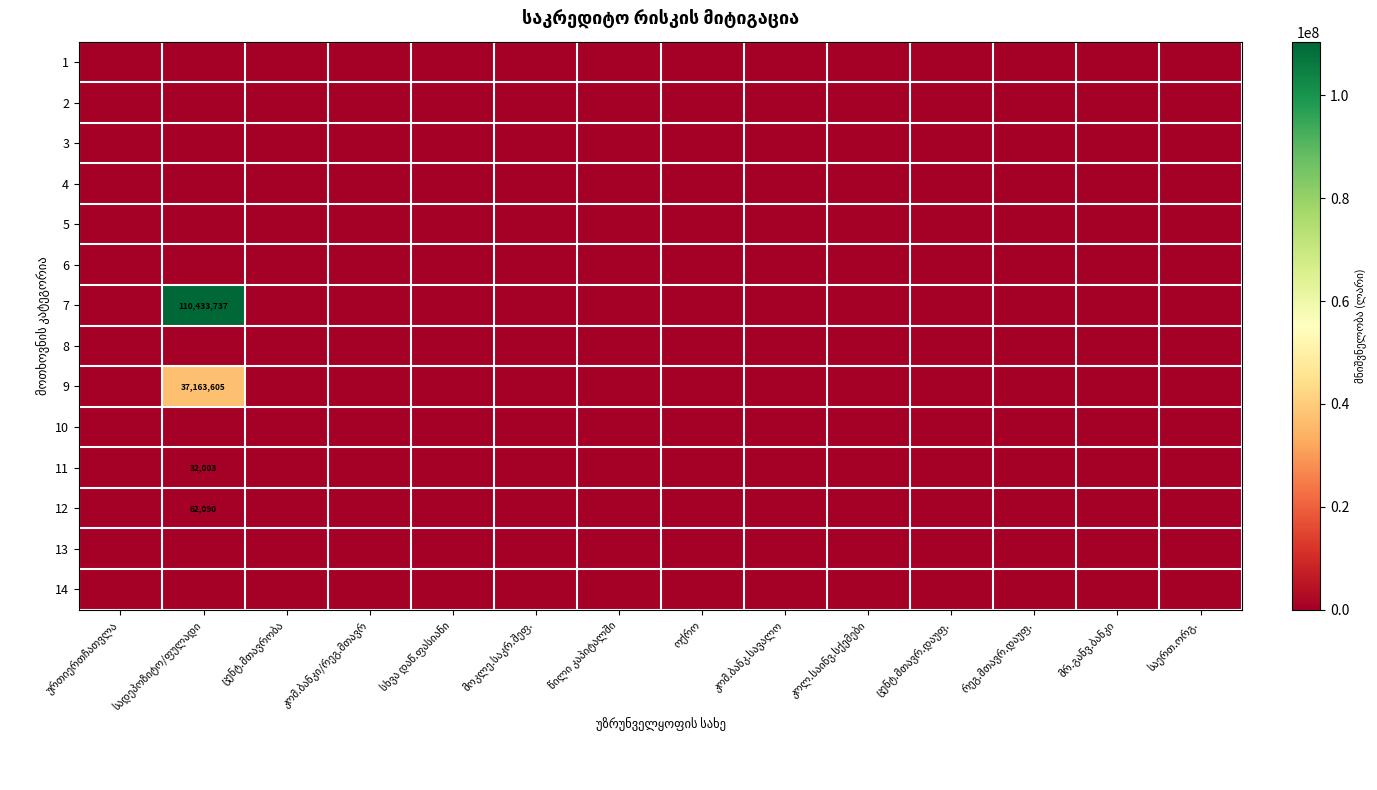

At which label is 8 closest to 0?

ურთიერთჩათვლა